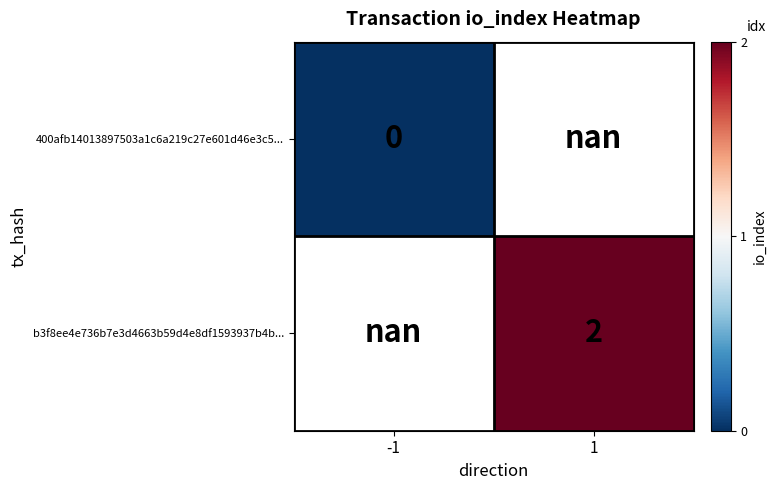

At which category does the chart reach its minimum across all series?

-1